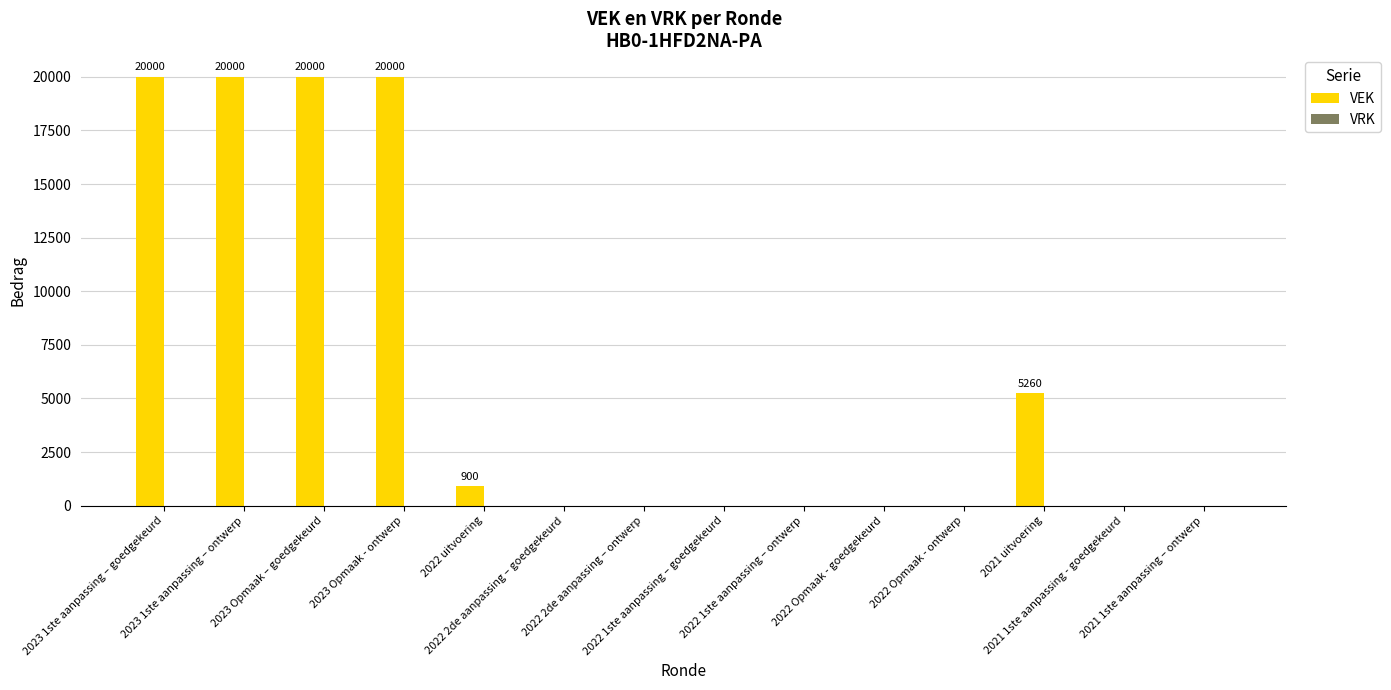

What is the maximum value shown in the chart?

20000